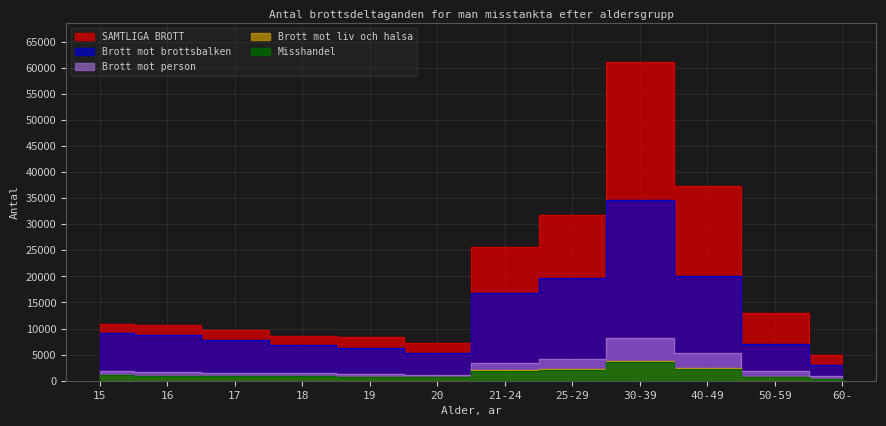

What is the sum of the Brott mot liv och halsa values at 60- and 50-59?

1048